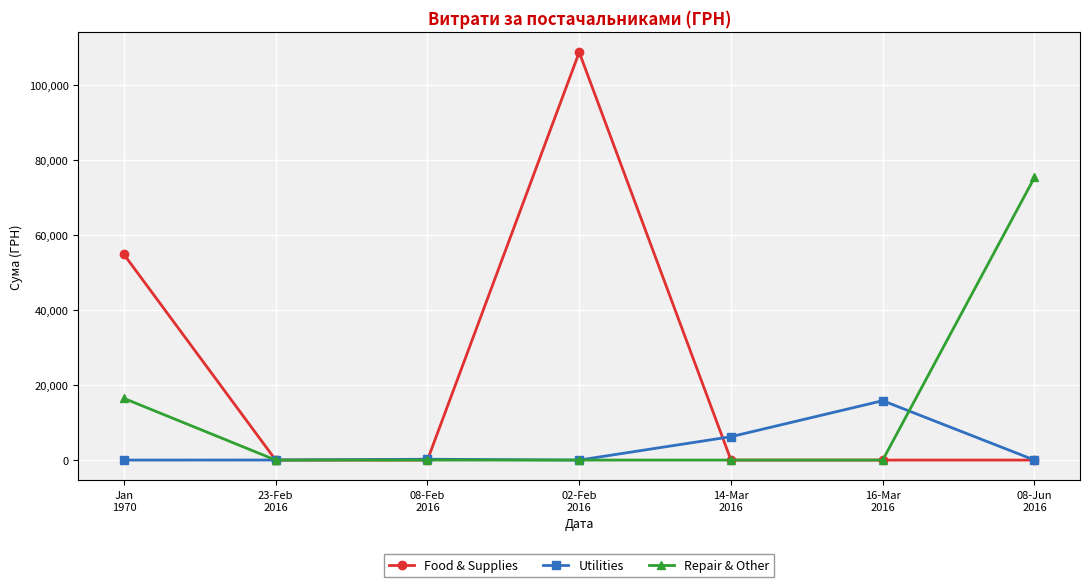

True or false: Food & Supplies has a value of 0.0 at 23-Feb
2016.

True